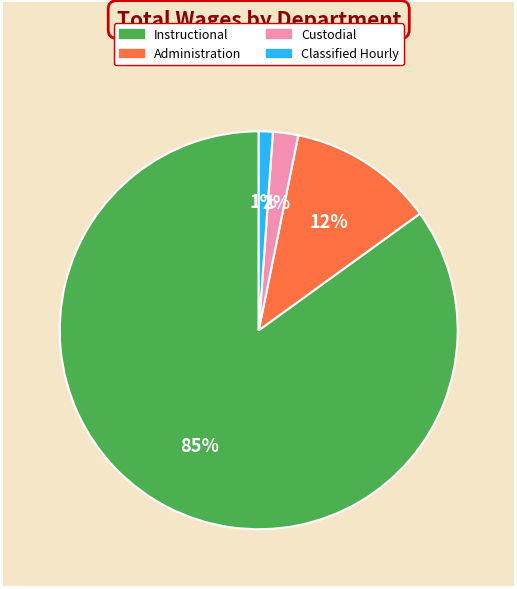

What percentage is the Instructional slice, to the nearest percent?

85%